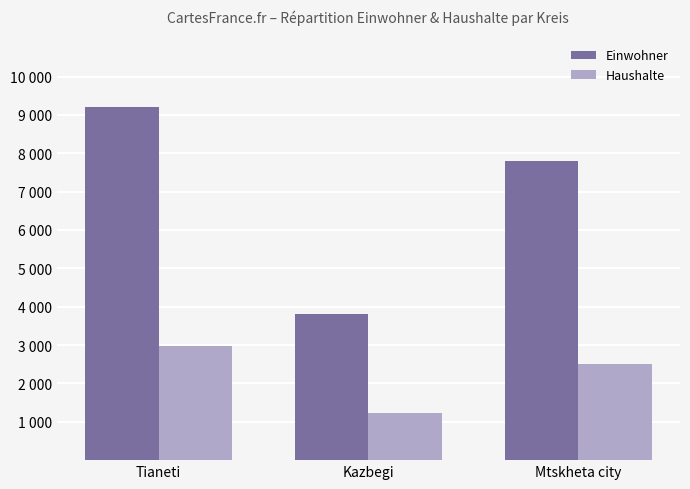

What is the label of the 3rd bar from the left?

Mtskheta city